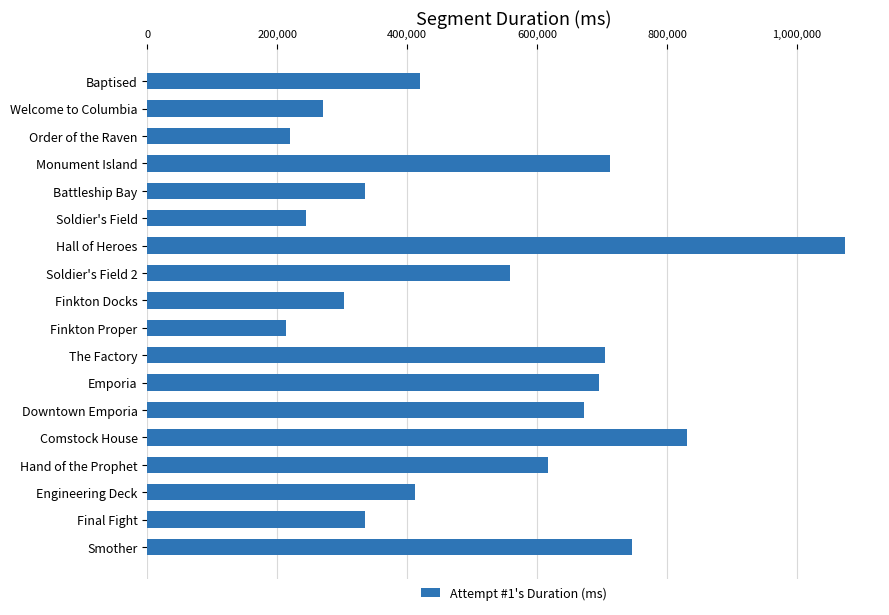

Is it true that the value at Downtown Emporia is 671659?

True